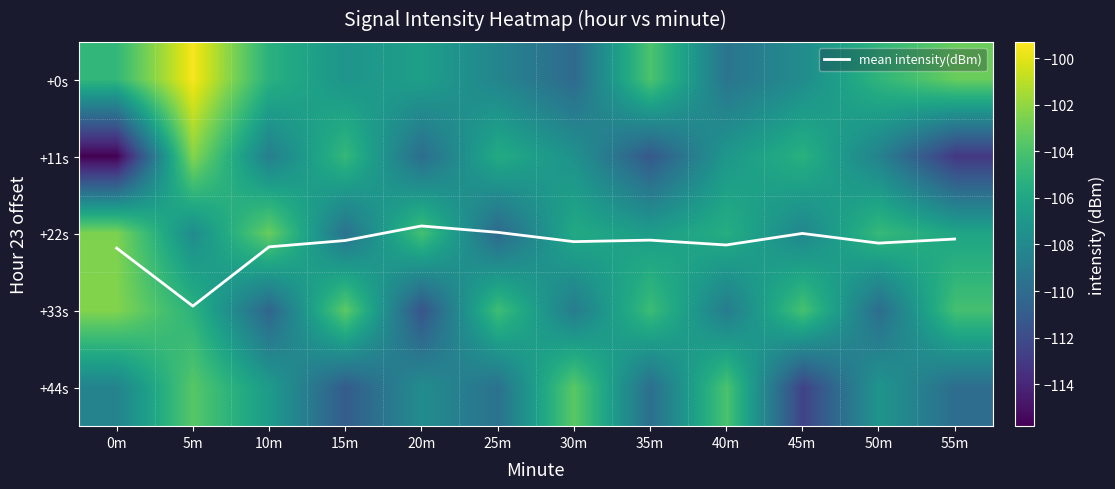

How many distinct data groups are displayed?

6